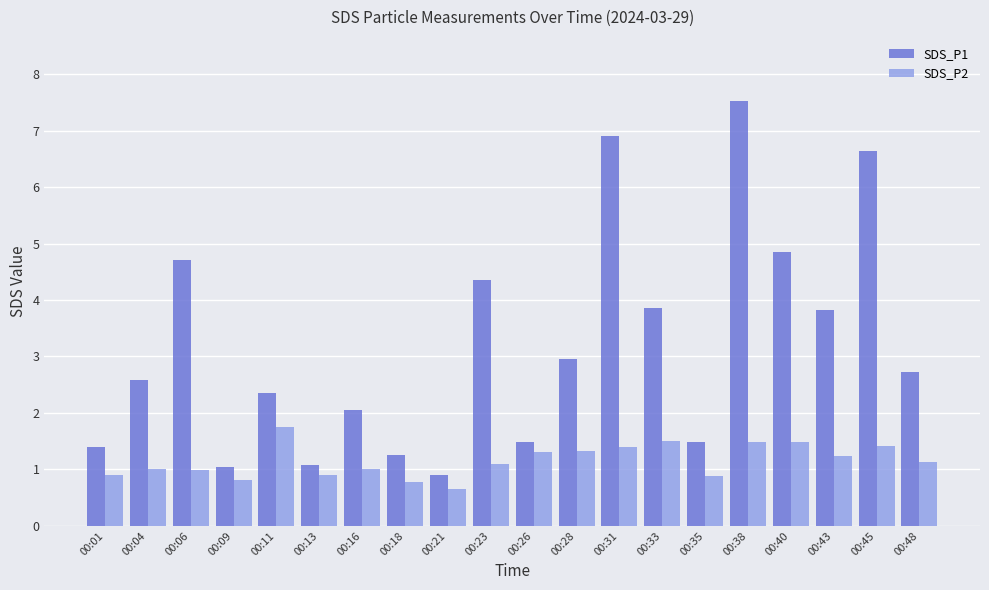

What is the highest value of the SDS_P1 series?

7.5